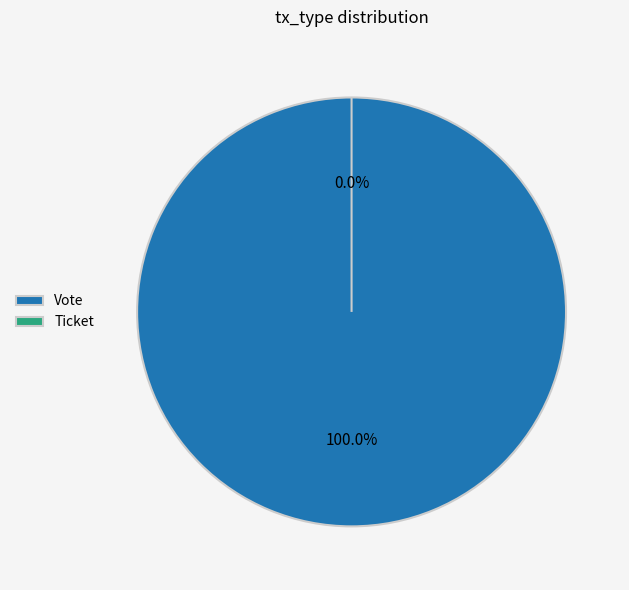

What is the smallest slice in the pie chart?

Ticket